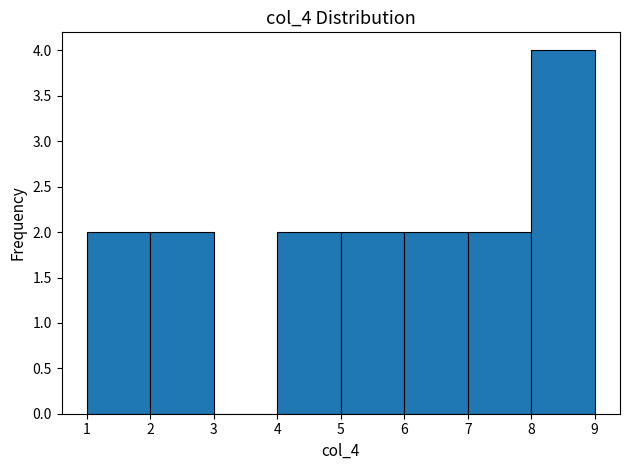

Over which range of the x-axis is the bar tallest?

8 to 9